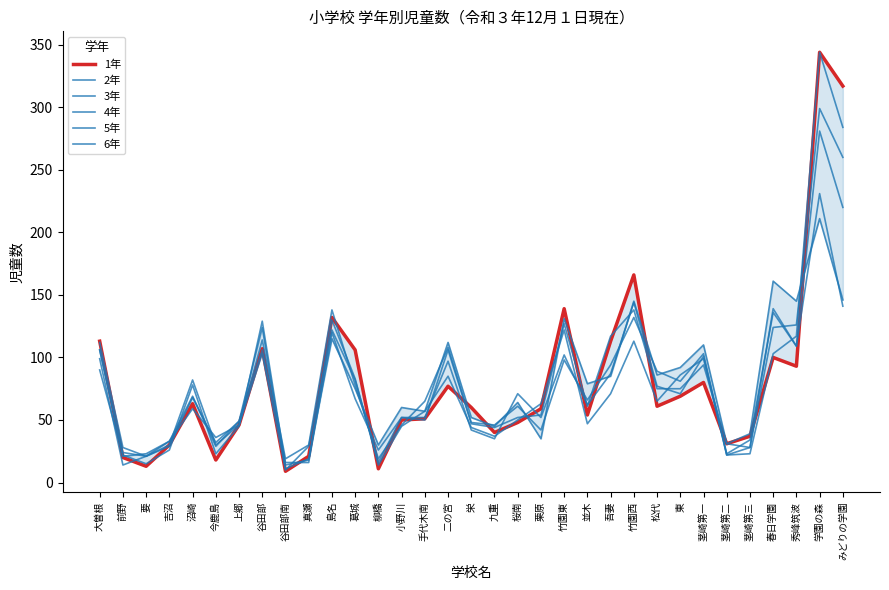

Rank the series by their maximum value, from lowest to highest.

6年, 5年, 4年, 3年, 1年, 2年